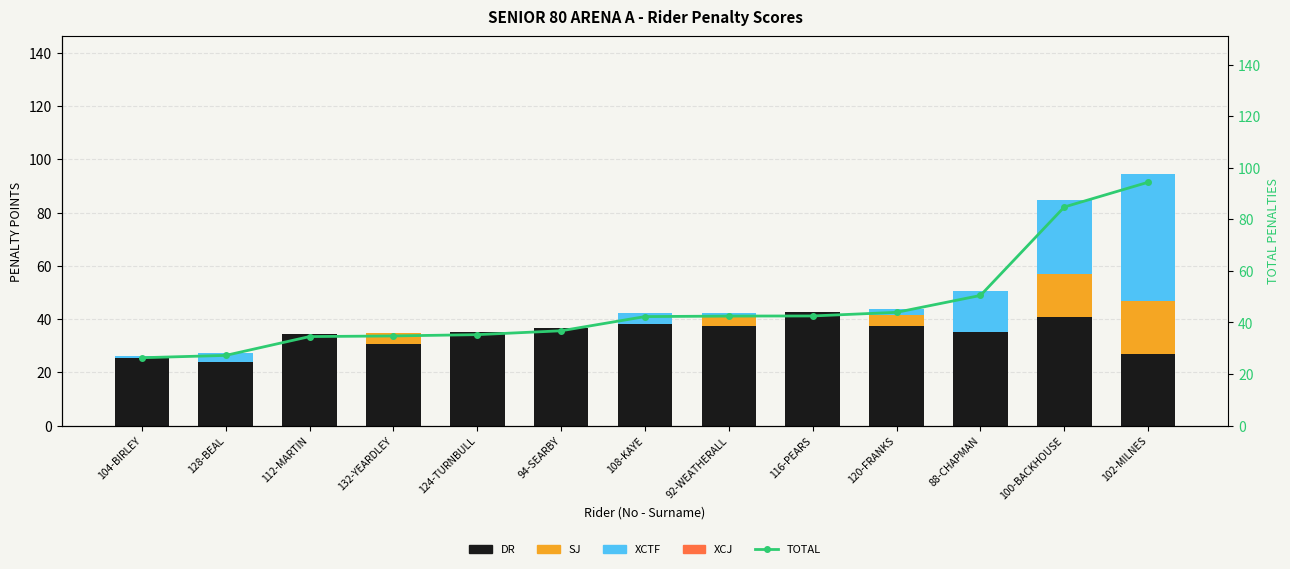

What is the lowest value of the DR series?

24.0